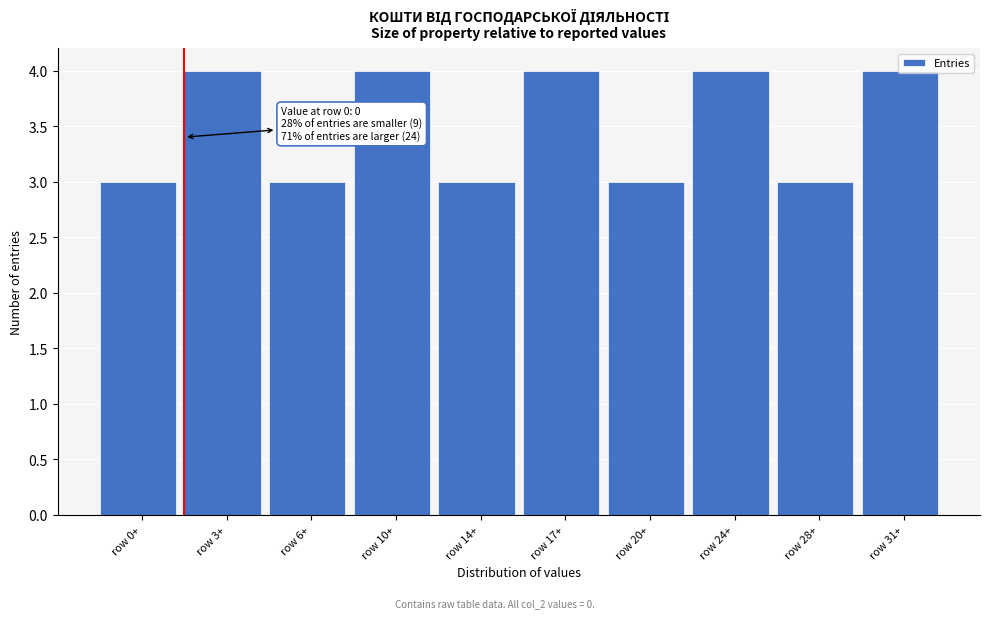

What is the smallest value displayed?

3